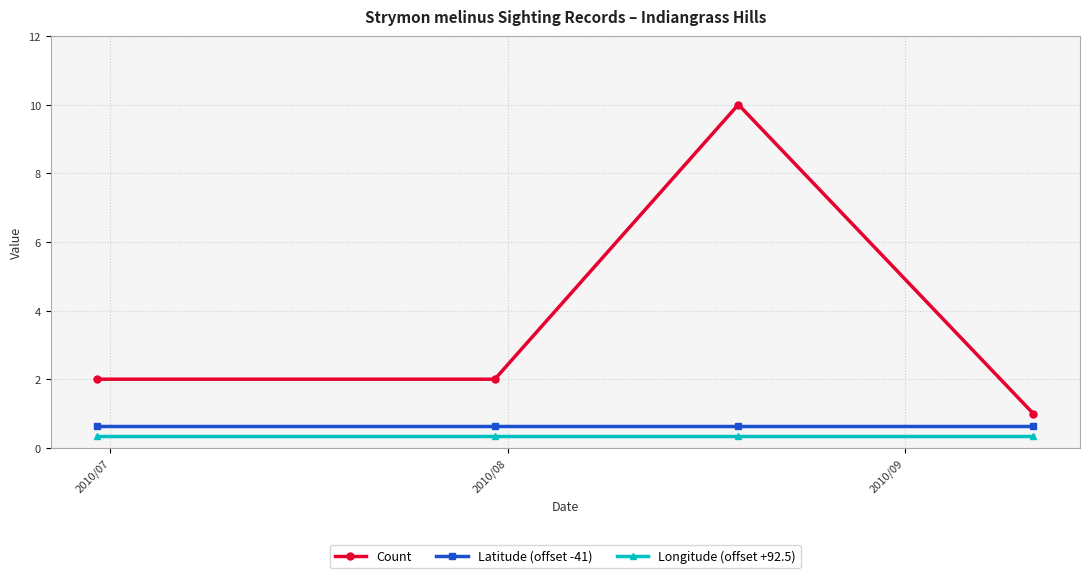

True or false: Count and Latitude (offset -41) cross at least once.

False